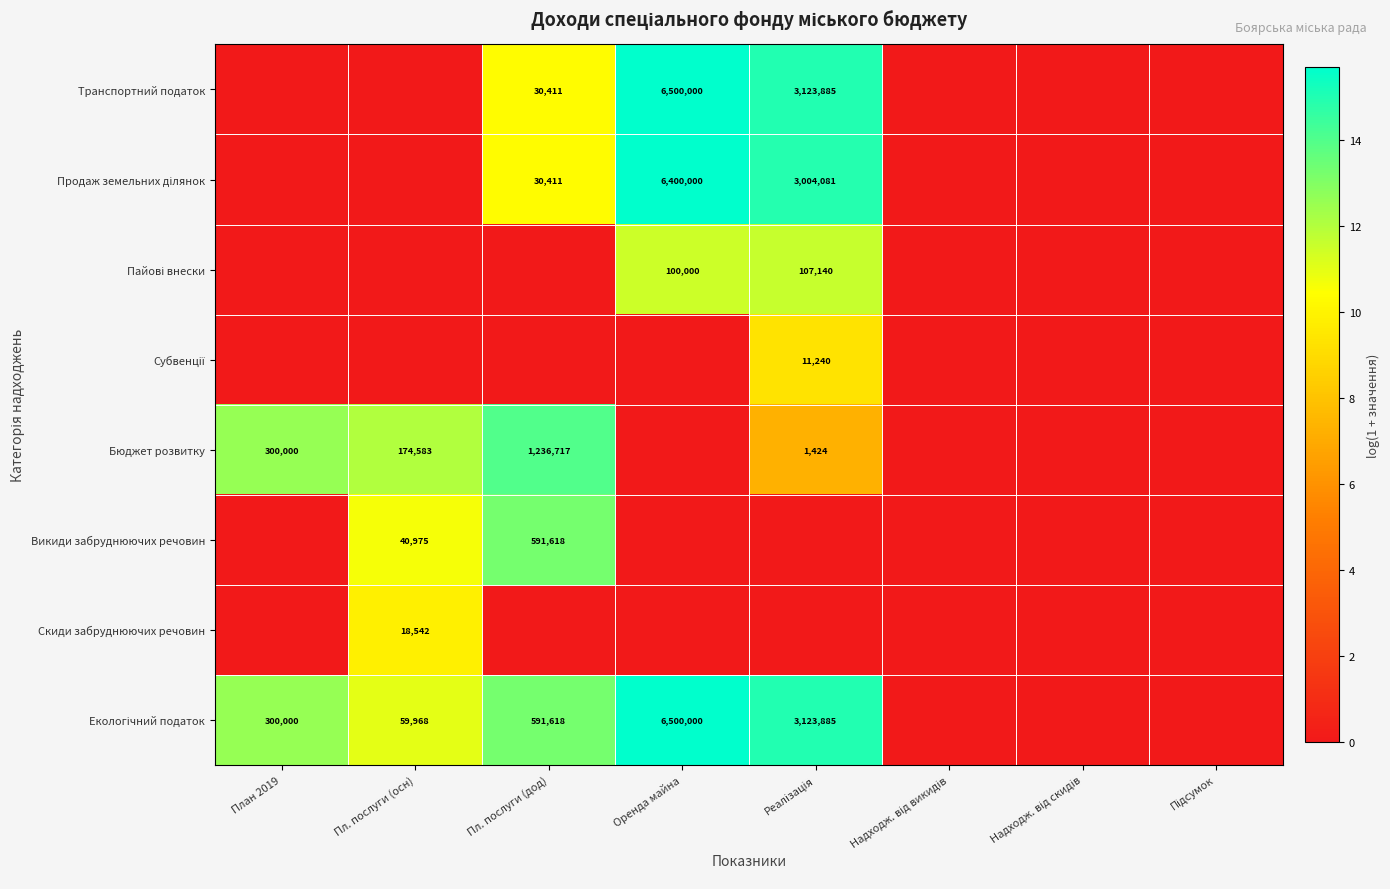

How many positive values does the Екологічний податок series have?

5